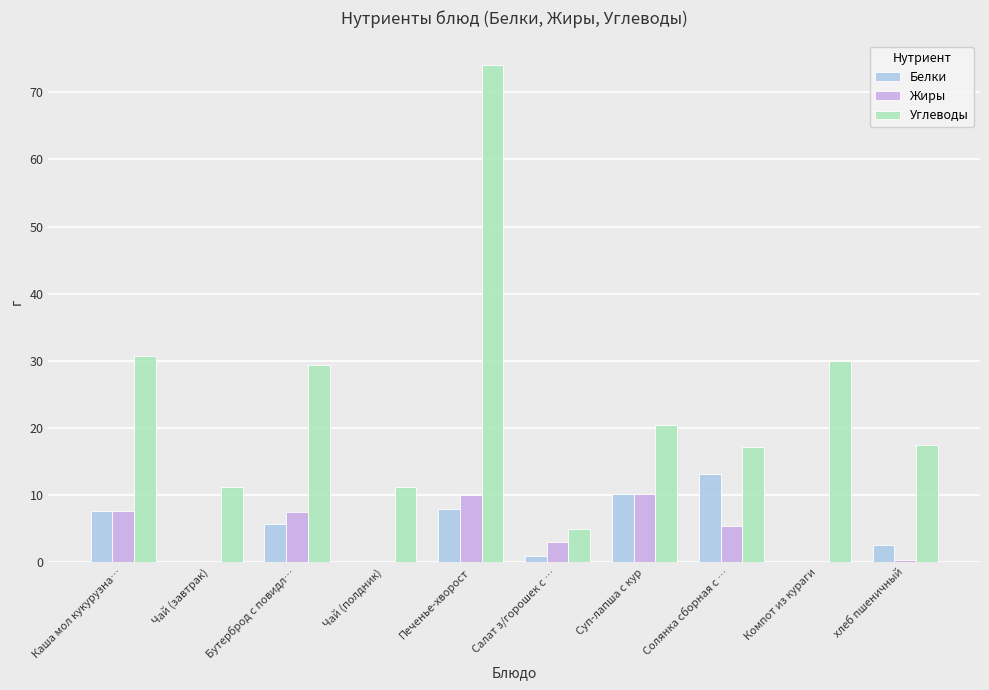

Which label corresponds to the largest value in the chart?

Печенье-хворост